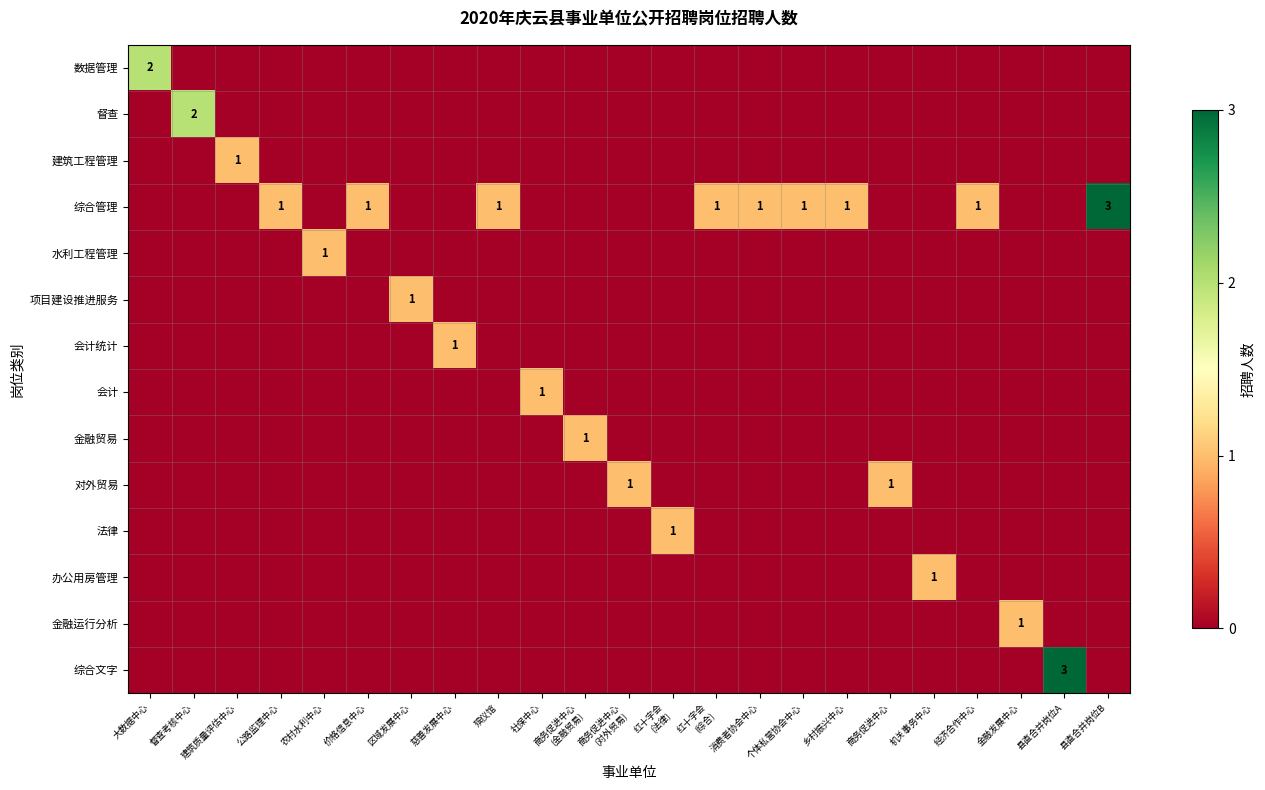

Which series changed the most between 建筑质量评估中心 and 商务促进中心 (对外贸易)?

建筑工程管理